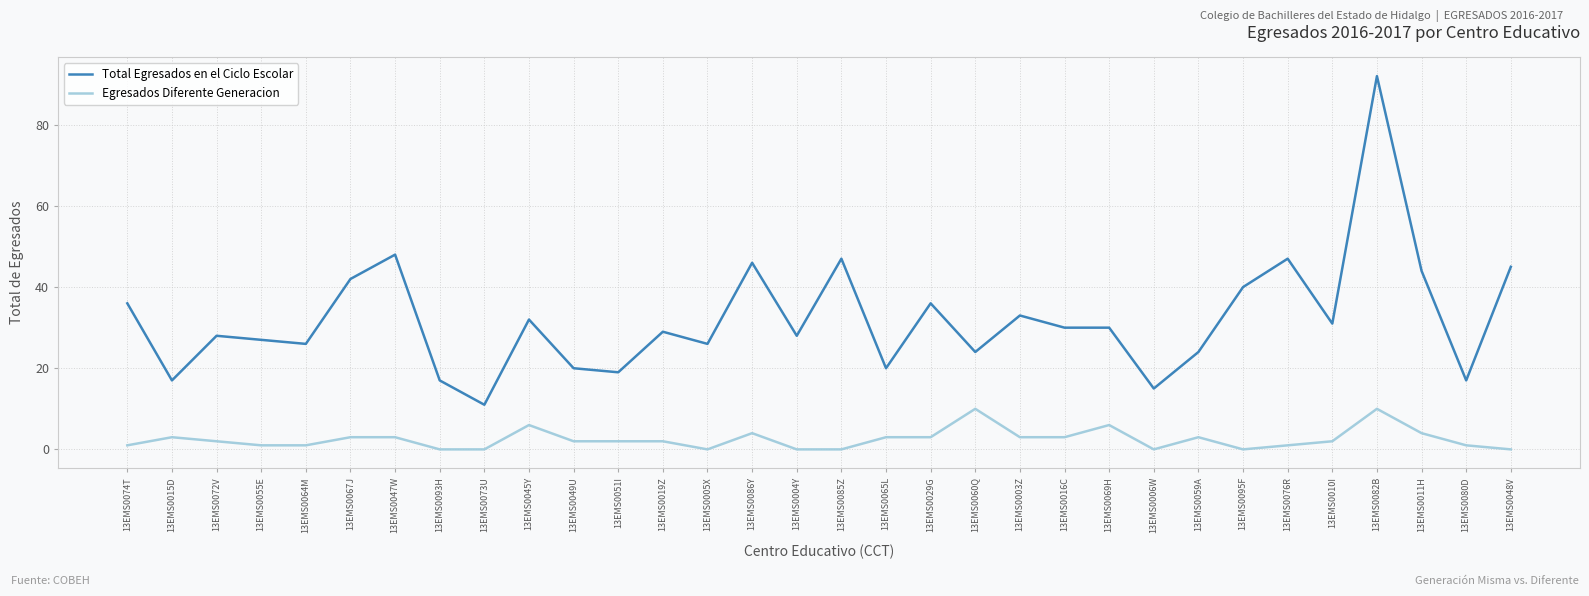

Reading left to right, extract all data points from this chart.

Total Egresados en el Ciclo Escolar: 13EMS0074T=36	13EMS0015D=17	13EMS0072V=28	13EMS0055E=27	13EMS0064M=26	13EMS0067J=42	13EMS0047W=48	13EMS0093H=17	13EMS0073U=11	13EMS0045Y=32	13EMS0049U=20	13EMS0051I=19	13EMS0019Z=29	13EMS0005X=26	13EMS0086Y=46	13EMS0004Y=28	13EMS0085Z=47	13EMS0065L=20	13EMS0029G=36	13EMS0060Q=24	13EMS0003Z=33	13EMS0016C=30	13EMS0069H=30	13EMS0006W=15	13EMS0059A=24	13EMS0095F=40	13EMS0076R=47	13EMS0010I=31	13EMS0082B=92	13EMS0011H=44	13EMS0080D=17	13EMS0048V=45
Egresados Diferente Generacion: 13EMS0074T=1	13EMS0015D=3	13EMS0072V=2	13EMS0055E=1	13EMS0064M=1	13EMS0067J=3	13EMS0047W=3	13EMS0093H=0	13EMS0073U=0	13EMS0045Y=6	13EMS0049U=2	13EMS0051I=2	13EMS0019Z=2	13EMS0005X=0	13EMS0086Y=4	13EMS0004Y=0	13EMS0085Z=0	13EMS0065L=3	13EMS0029G=3	13EMS0060Q=10	13EMS0003Z=3	13EMS0016C=3	13EMS0069H=6	13EMS0006W=0	13EMS0059A=3	13EMS0095F=0	13EMS0076R=1	13EMS0010I=2	13EMS0082B=10	13EMS0011H=4	13EMS0080D=1	13EMS0048V=0